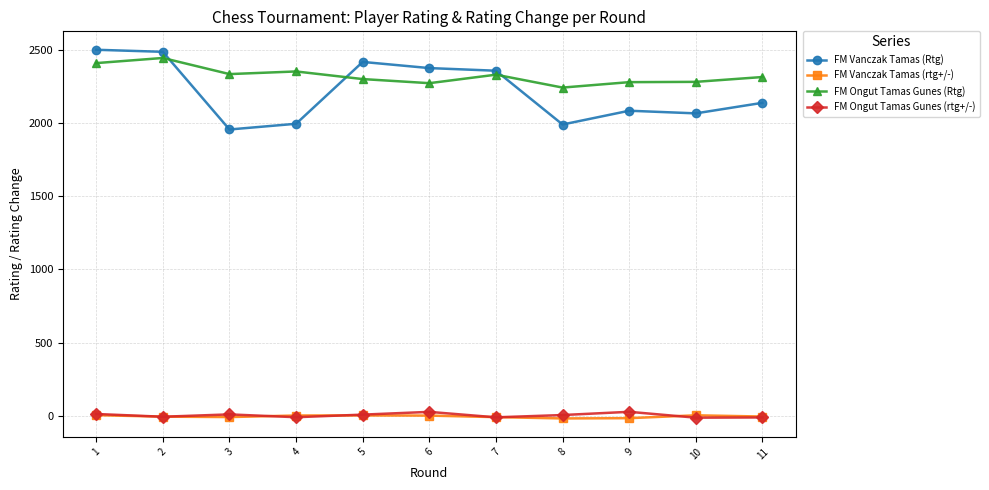

Is the value of FM Ongut Tamas Gunes (Rtg) at 3 greater than the value of FM Vanczak Tamas (rtg+/-) at 7?

Yes